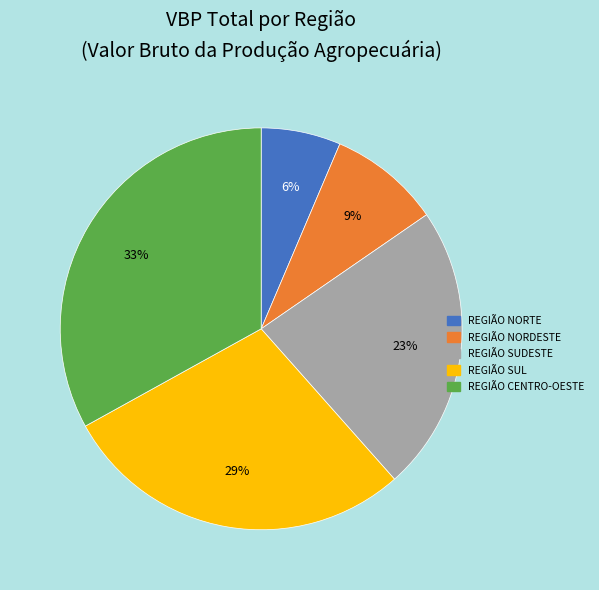

Combined, do REGIÃO SUDESTE and REGIÃO NORTE account for over 50%?

No